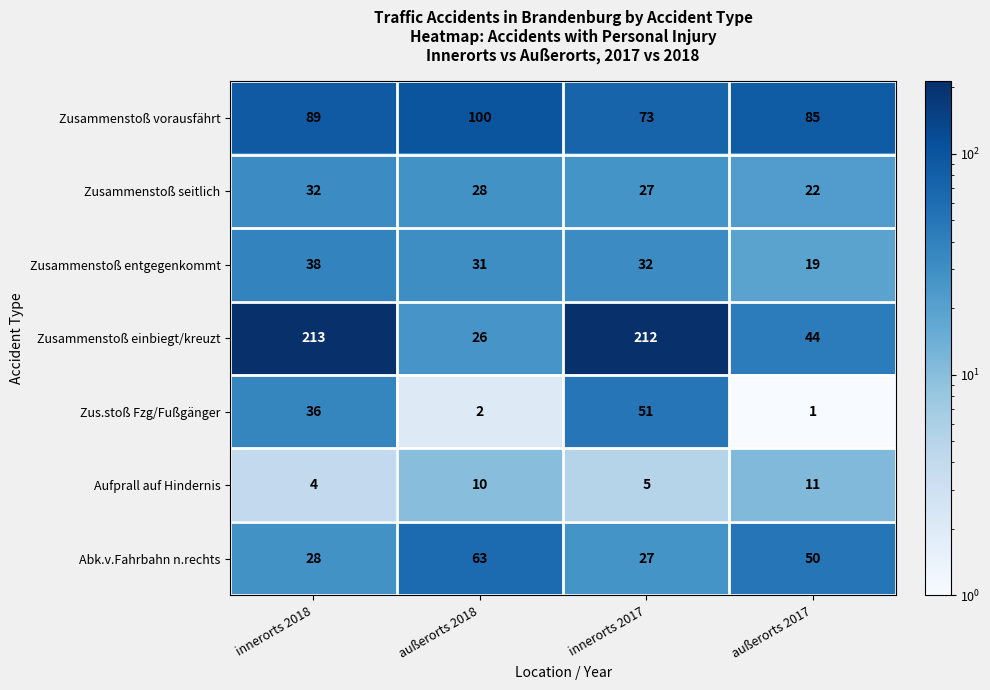

How many Zusammenstoß vorausfährt values are between 85 and 100?

3